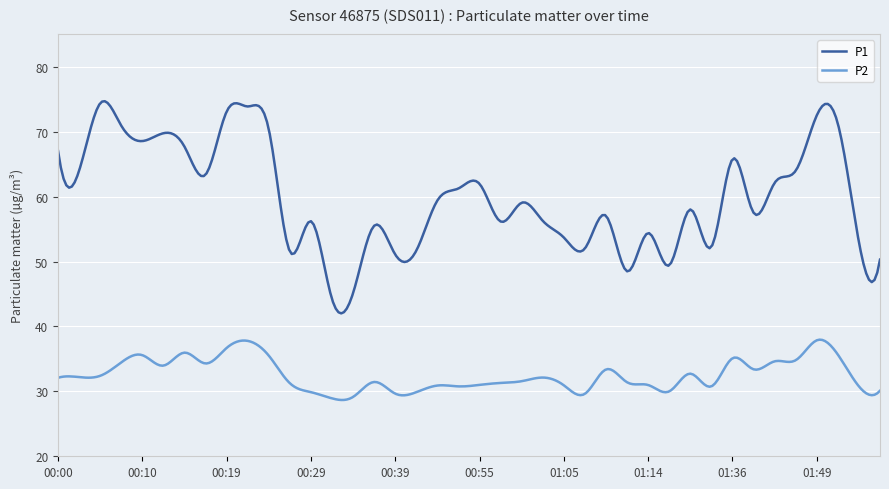

What is the maximum value for P2?

38.0